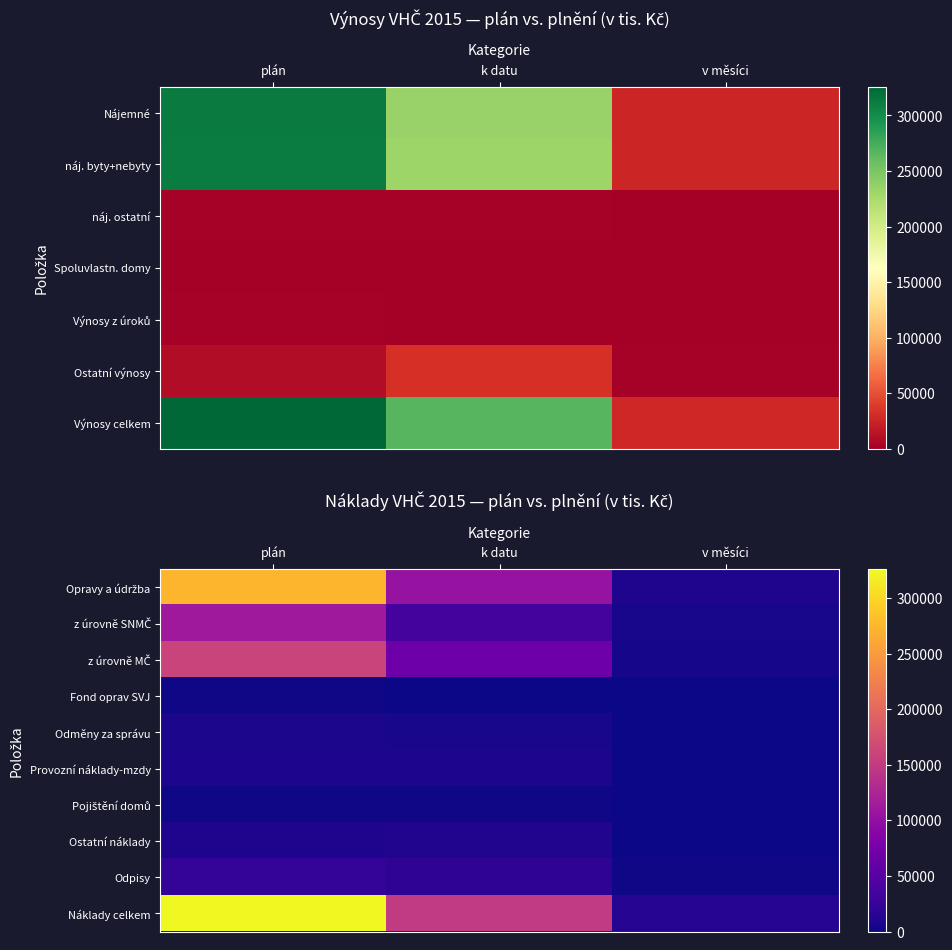

Between v měsíci and plán, which is larger?

plán